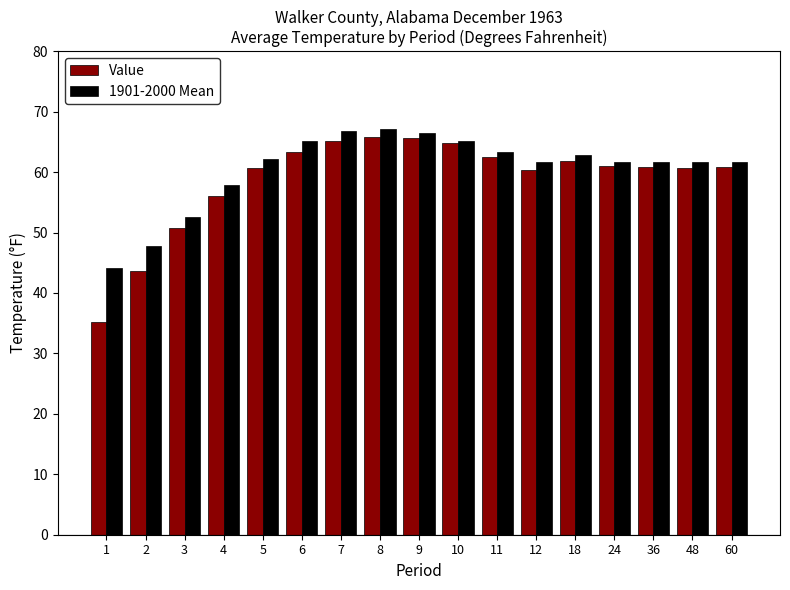

Between 5 and 10, which series saw the biggest shift?

Value